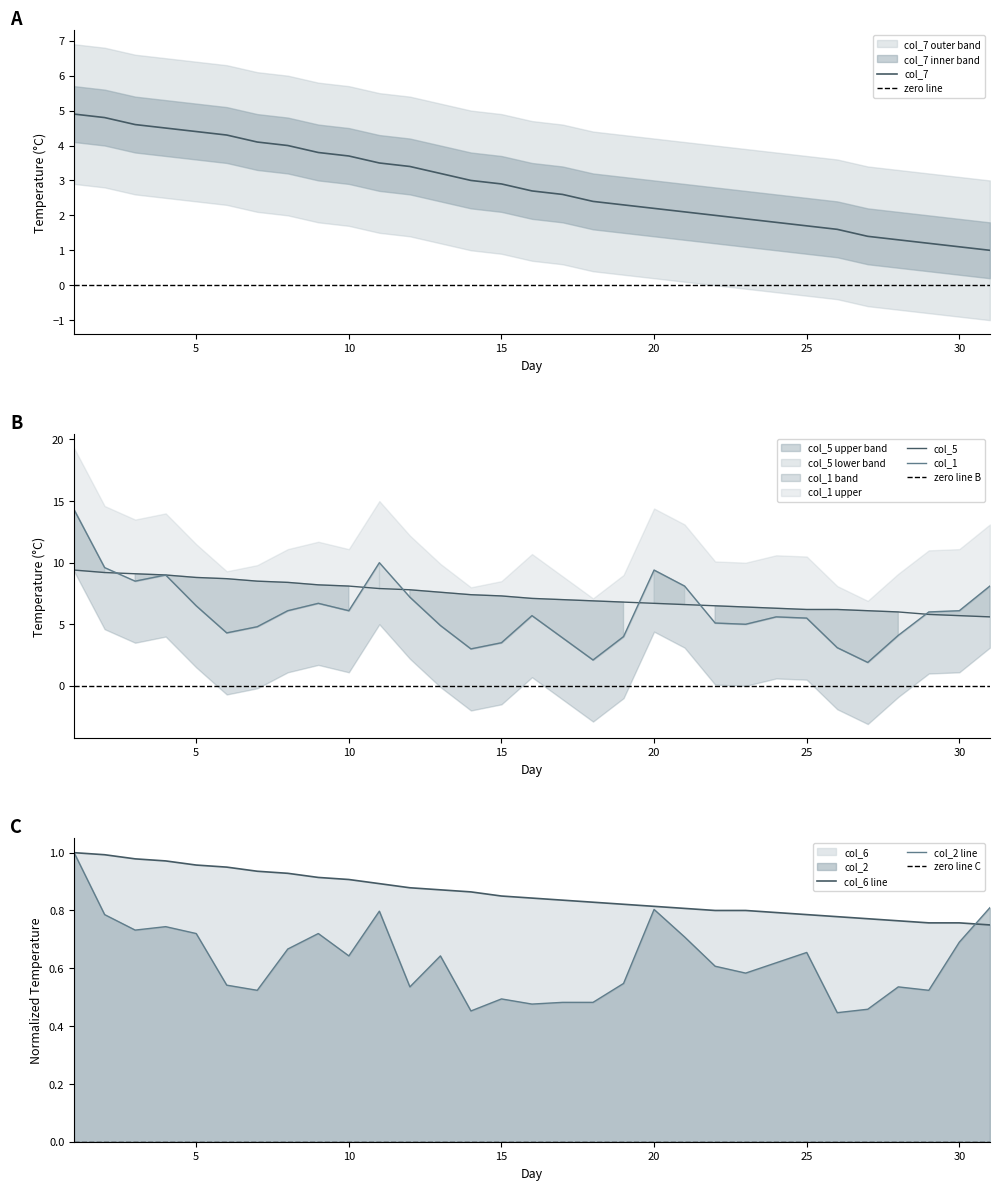

Reading right to left, what are all the values shown in this chart?

col_7: 31=1.0	30=1.1	29=1.2	28=1.3	27=1.4	26=1.6	25=1.7	24=1.8	23=1.9	22=2.0	21=2.1	20=2.2	19=2.3	18=2.4	17=2.6	16=2.7	15=2.9	14=3.0	13=3.2	12=3.4	11=3.5	10=3.7	9=3.8	8=4.0	7=4.1	6=4.3	5=4.4	4=4.5	3=4.6	2=4.8	1=4.9
col_5: 31=5.6	30=5.7	29=5.8	28=6.0	27=6.1	26=6.2	25=6.2	24=6.3	23=6.4	22=6.5	21=6.6	20=6.7	19=6.8	18=6.9	17=7.0	16=7.1	15=7.3	14=7.4	13=7.6	12=7.8	11=7.9	10=8.1	9=8.2	8=8.4	7=8.5	6=8.7	5=8.8	4=9.0	3=9.1	2=9.2	1=9.4
col_6: 31=0.8	30=0.8	29=0.8	28=0.8	27=0.8	26=0.8	25=0.8	24=0.8	23=0.8	22=0.8	21=0.8	20=0.8	19=0.8	18=0.8	17=0.8	16=0.8	15=0.8	14=0.9	13=0.9	12=0.9	11=0.9	10=0.9	9=0.9	8=0.9	7=0.9	6=1.0	5=1.0	4=1.0	3=1.0	2=1.0	1=1.0
col_1: 31=8.1	30=6.1	29=6.0	28=4.1	27=1.9	26=3.1	25=5.5	24=5.6	23=5.0	22=5.1	21=8.1	20=9.4	19=4.0	18=2.1	17=3.9	16=5.7	15=3.5	14=3.0	13=4.9	12=7.2	11=10.0	10=6.1	9=6.7	8=6.1	7=4.8	6=4.3	5=6.5	4=9.0	3=8.5	2=9.6	1=14.3
col_2: 31=0.8	30=0.7	29=0.5	28=0.5	27=0.5	26=0.4	25=0.7	24=0.6	23=0.6	22=0.6	21=0.7	20=0.8	19=0.5	18=0.5	17=0.5	16=0.5	15=0.5	14=0.5	13=0.6	12=0.5	11=0.8	10=0.6	9=0.7	8=0.7	7=0.5	6=0.5	5=0.7	4=0.7	3=0.7	2=0.8	1=1.0